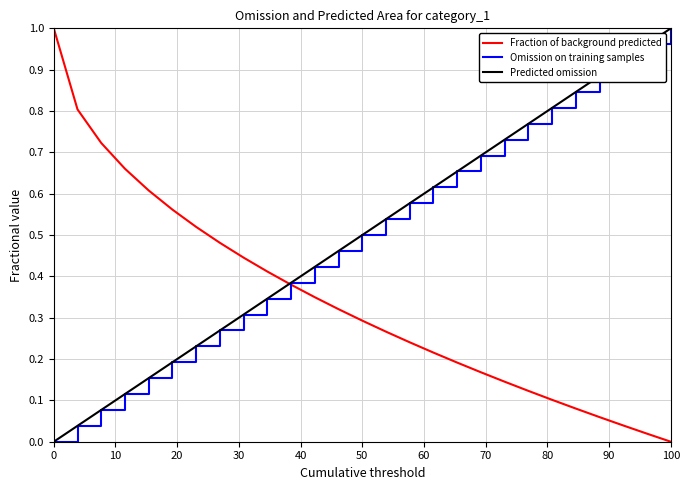

What is the label of the 25th point from the right?

20